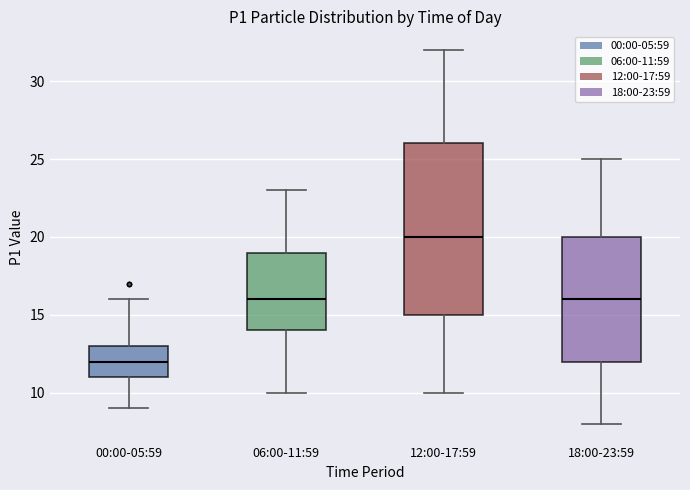

Reading left to right, read every box against the y-axis: the position of its median line, the range the box covers, and the ends of its whiskers. The values are not printed on the chart, so give them approximately, as read against the axis.

00:00-05:59: median 12, box 11 to 13, whiskers 9 to 16
06:00-11:59: median 16, box 14 to 19, whiskers 10 to 23
12:00-17:59: median 20, box 15 to 26, whiskers 10 to 32
18:00-23:59: median 16, box 12 to 20, whiskers 8 to 25